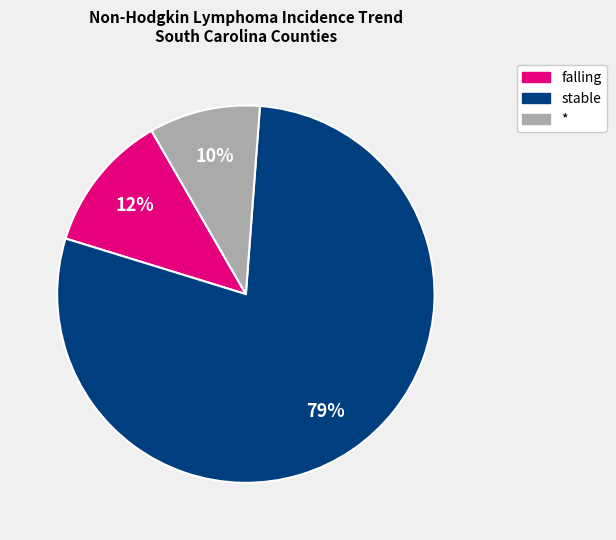

To the nearest percent, what is the average slice percentage?

33%